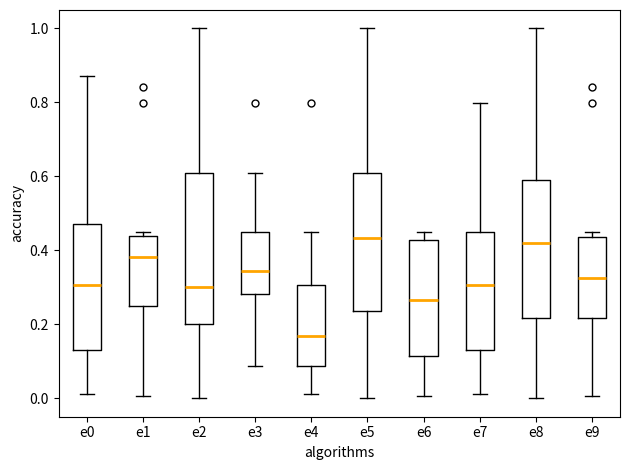

Where is the upper edge of the box for e6 on the y-axis? The values are not printed on the chart, so give them approximately, as read against the axis.

0.42